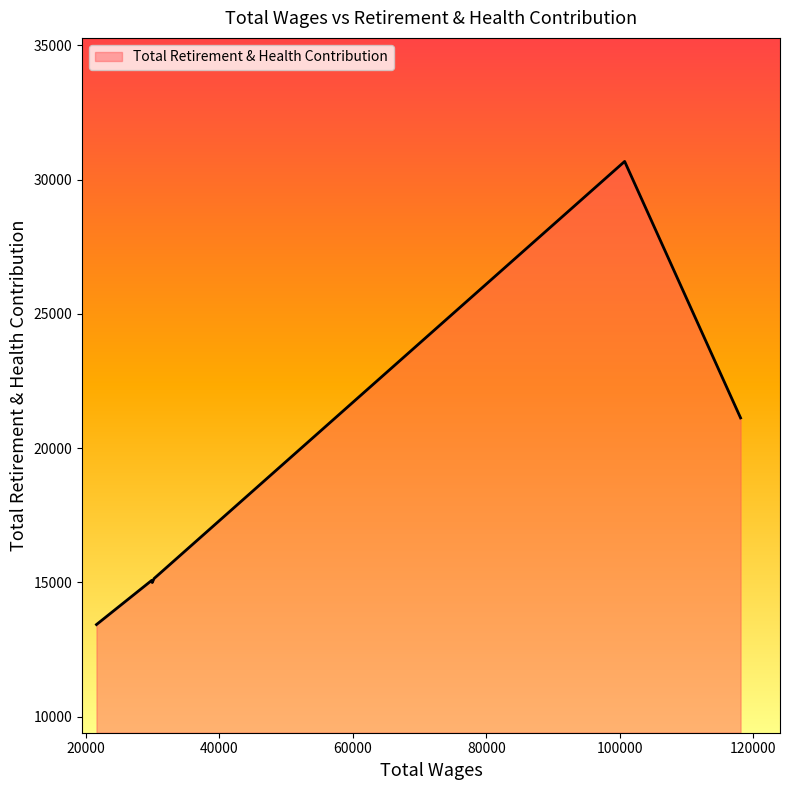

What is the greatest value displayed?

30673